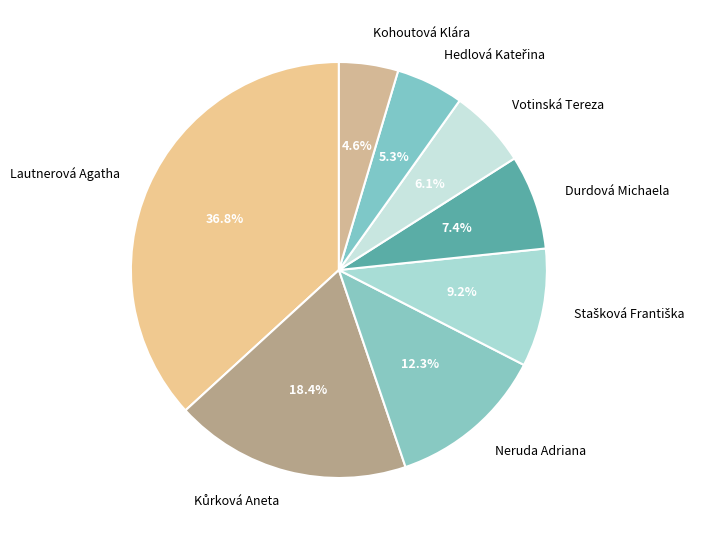

To the nearest percent, what percentage of the pie is Kohoutová Klára?

5%